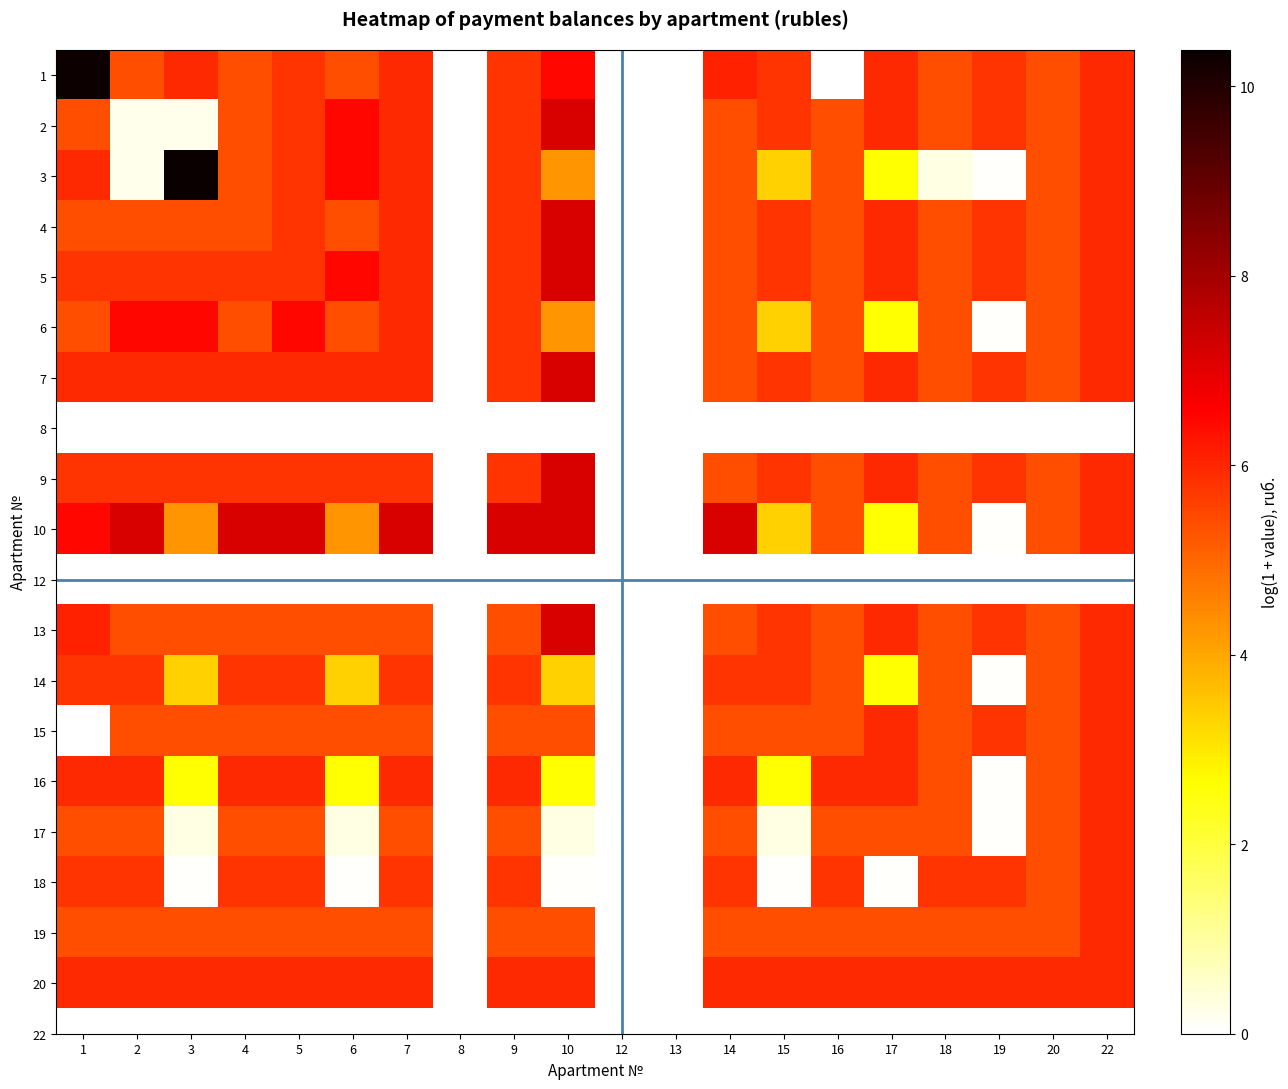

At which category is the sum across all series the highest?

22